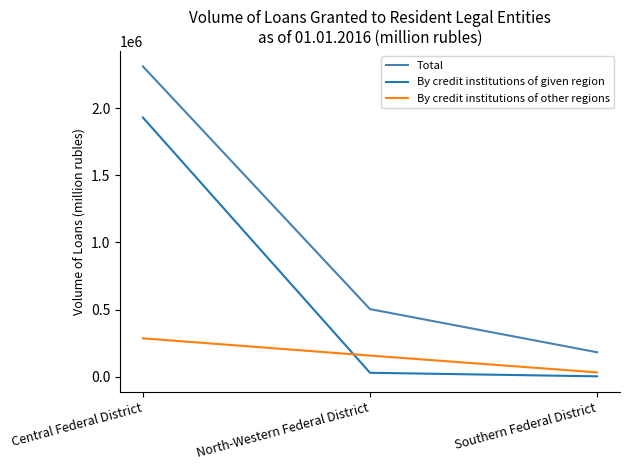

List the labels in order of By credit institutions of other regions value, smallest first.

Southern Federal District, North-Western Federal District, Central Federal District